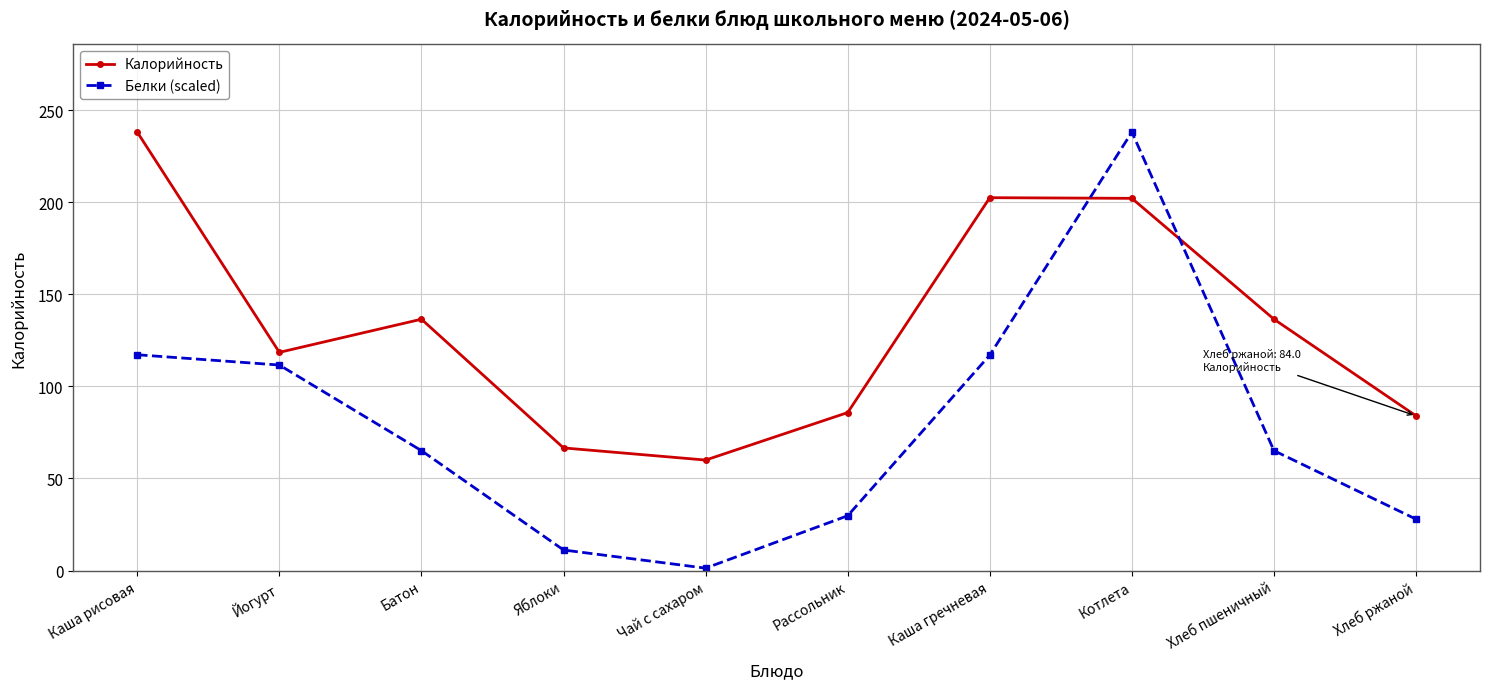

What is the sum of all Калорийность values?

1330.6